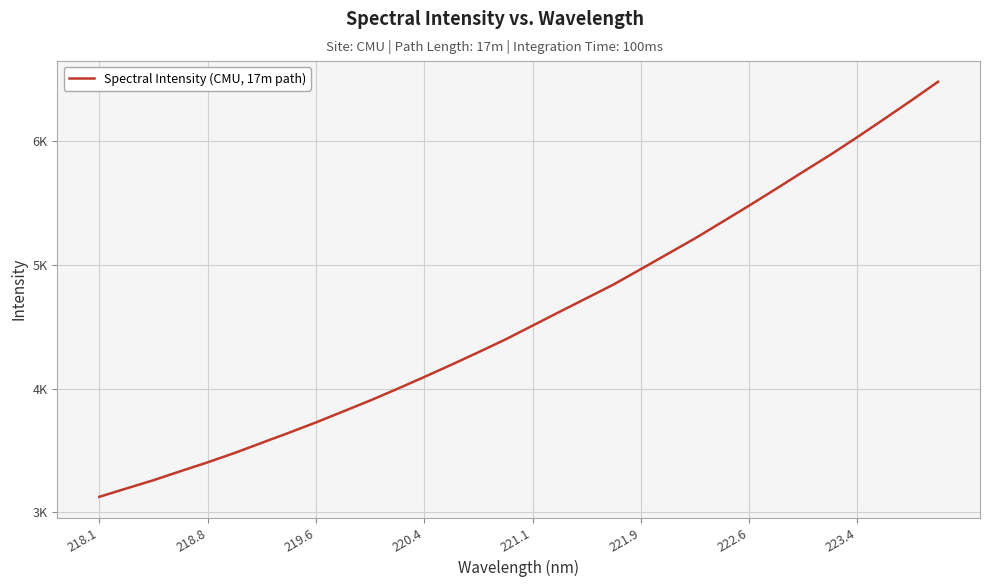

What is the difference between the maximum and second lowest values?

3288.8